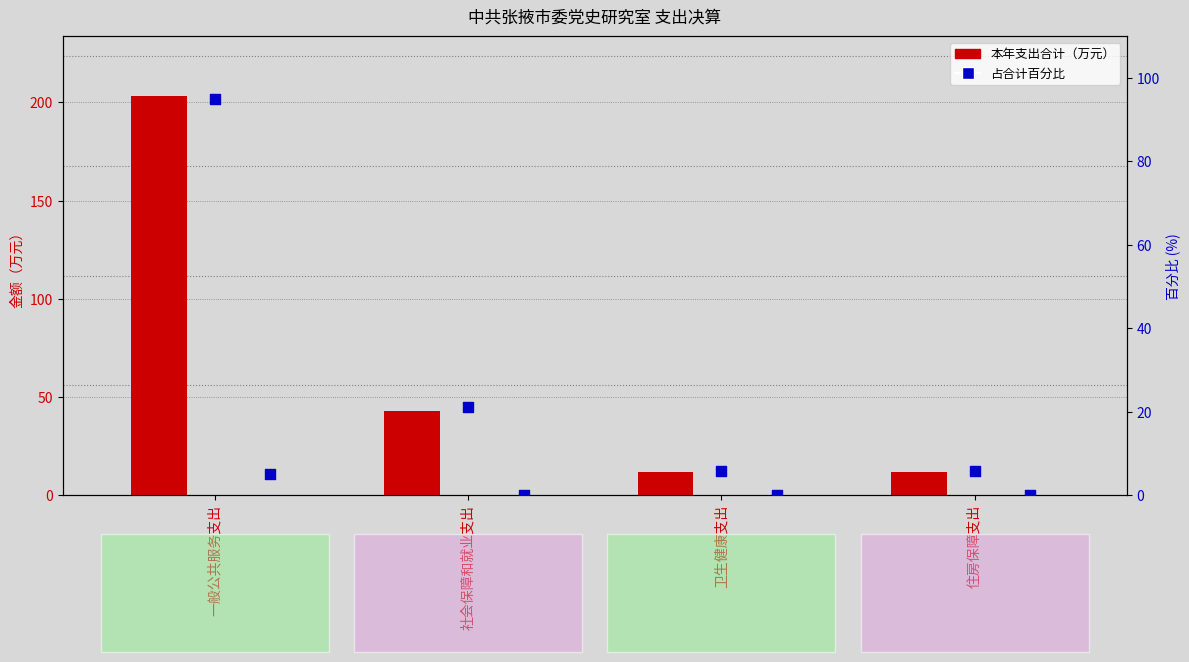

Which series has the largest Y range (max minus min)?

本年支出合计